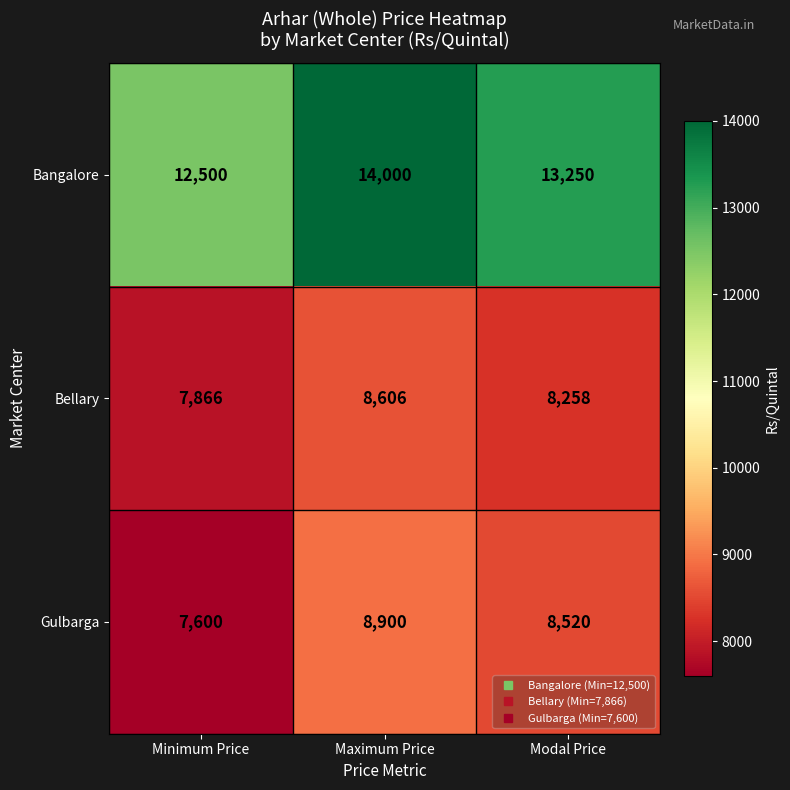

Is it true that Gulbarga equals 8520 at Modal Price?

True